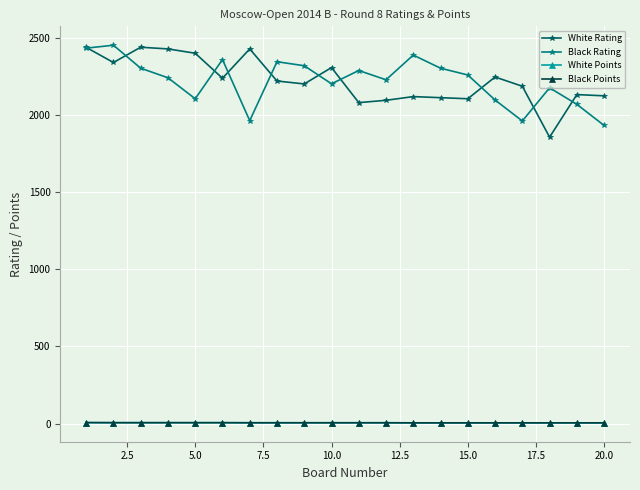

What is the highest value of the Black Rating series?

2452.0